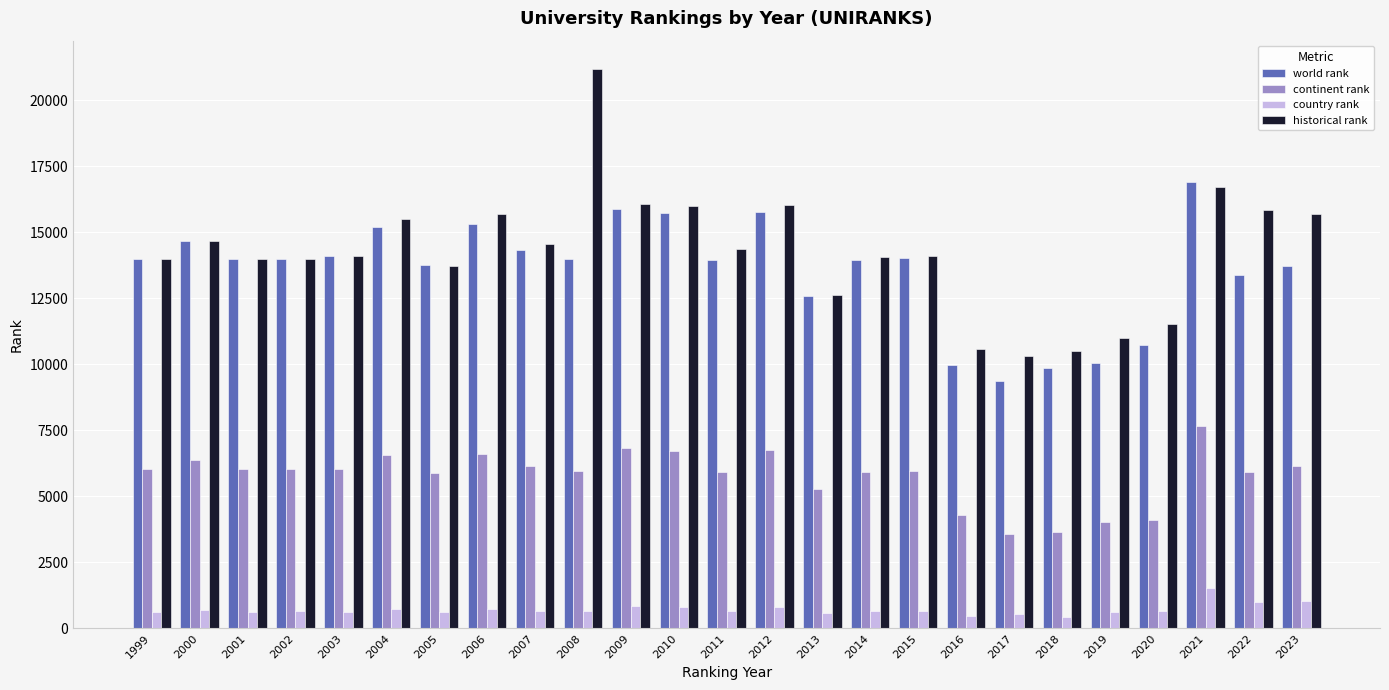

At which category is the sum across all series the highest?

2021